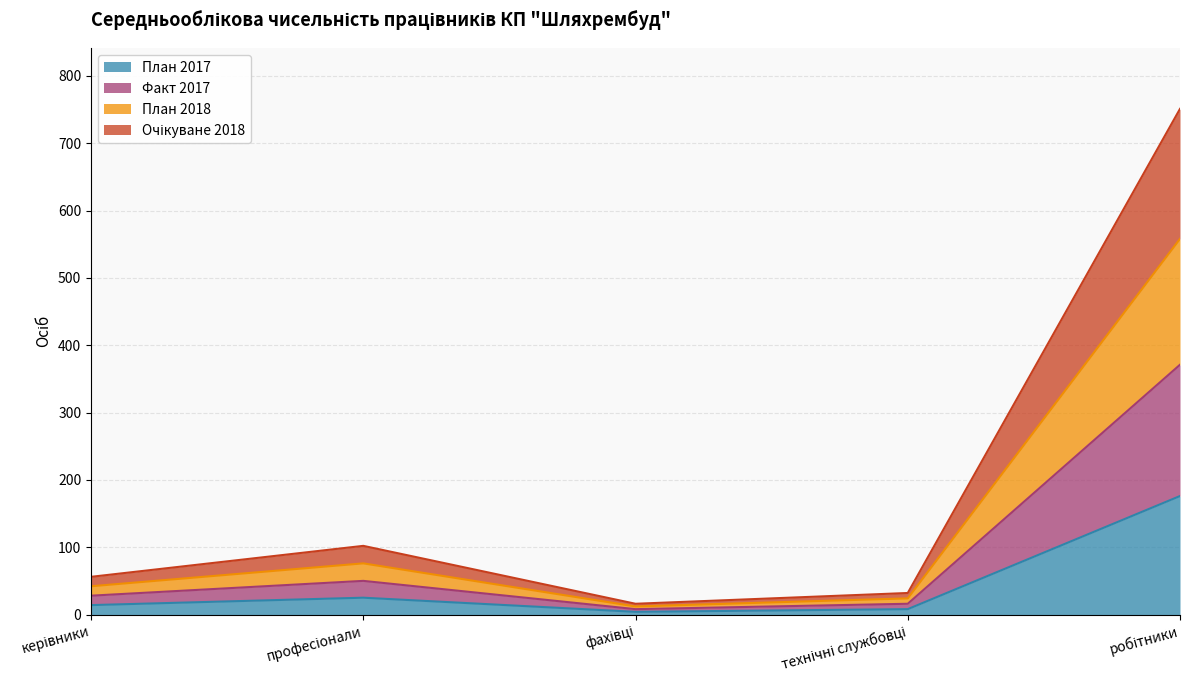

Which category has the lowest value in the Очікуване 2018 series?

фахівці